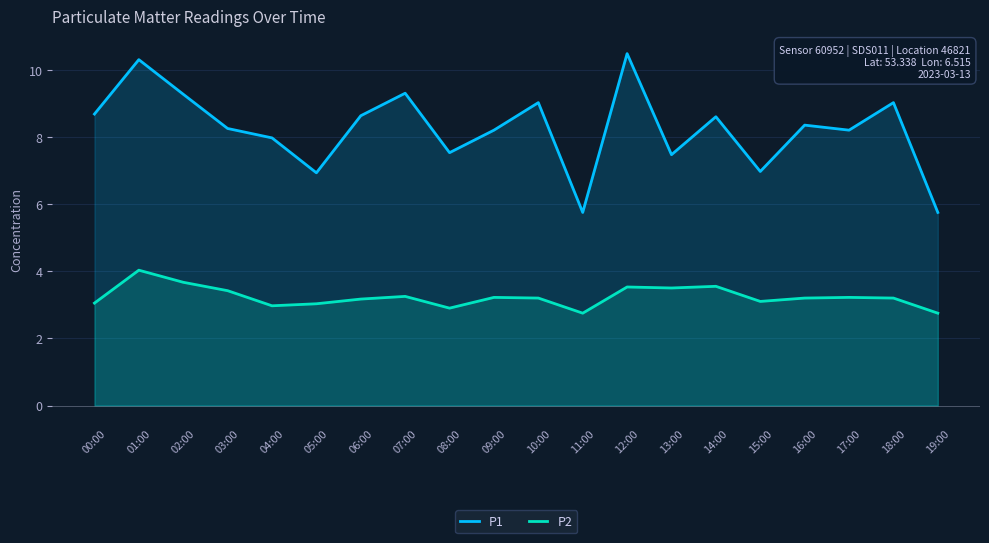

Reading right to left, extract all data points from this chart.

P1: 19:00=5.8	18:00=9.0	17:00=8.2	16:00=8.3	15:00=7.0	14:00=8.6	13:00=7.5	12:00=10.5	11:00=5.8	10:00=9.0	09:00=8.2	08:00=7.5	07:00=9.3	06:00=8.6	05:00=6.9	04:00=8.0	03:00=8.2	02:00=9.3	01:00=10.3	00:00=8.7
P2: 19:00=2.8	18:00=3.2	17:00=3.2	16:00=3.2	15:00=3.1	14:00=3.5	13:00=3.5	12:00=3.5	11:00=2.8	10:00=3.2	09:00=3.2	08:00=2.9	07:00=3.2	06:00=3.2	05:00=3.0	04:00=3.0	03:00=3.4	02:00=3.7	01:00=4.0	00:00=3.0